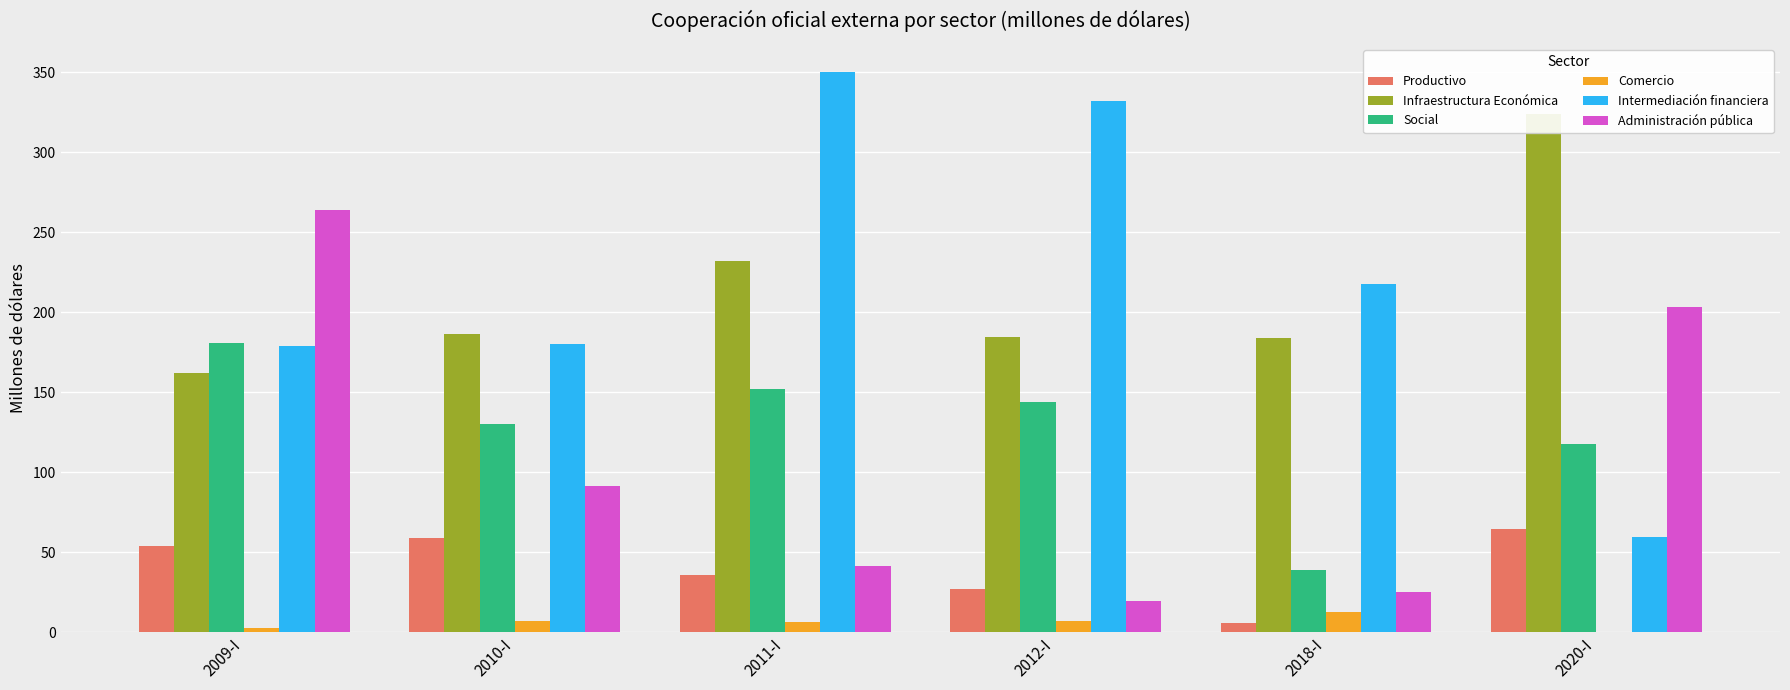

Reading right to left, extract all data points from this chart.

Productivo: 64.7	5.6	26.6	35.7	59.1	53.7
Infraestructura Económica: 324.2	183.8	184.5	231.9	186.6	162.3
Social: 117.5	39.1	143.6	152.0	130.0	181.1
Comercio: 0.0	12.8	6.9	6.1	6.8	2.4
Intermediación financiera: 59.8	217.9	332.0	350.3	180.4	178.7
Administración pública: 203.4	25.1	19.3	41.1	91.4	264.0